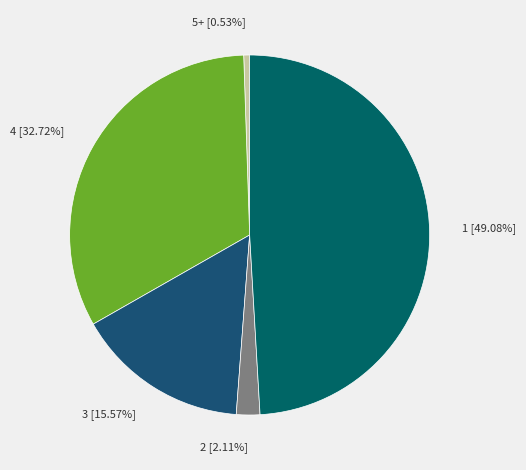

Is the sum of 4 and 2 greater than half?

No